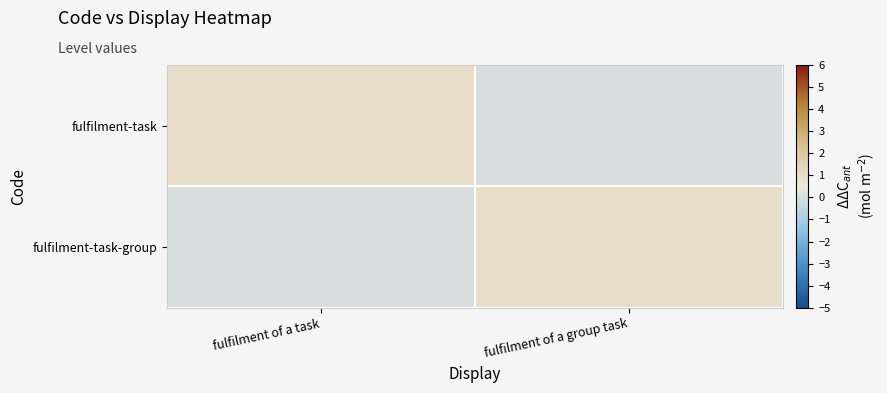

At how many categories does at least one series exceed 0?

2